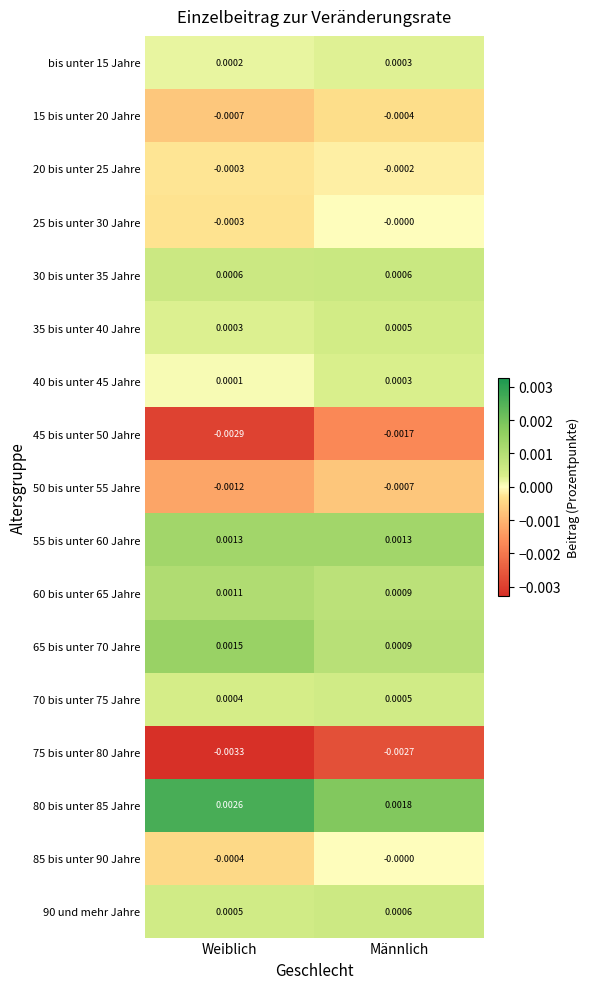

Which series changed the most between Weiblich and Männlich?

45 bis unter 50 Jahre